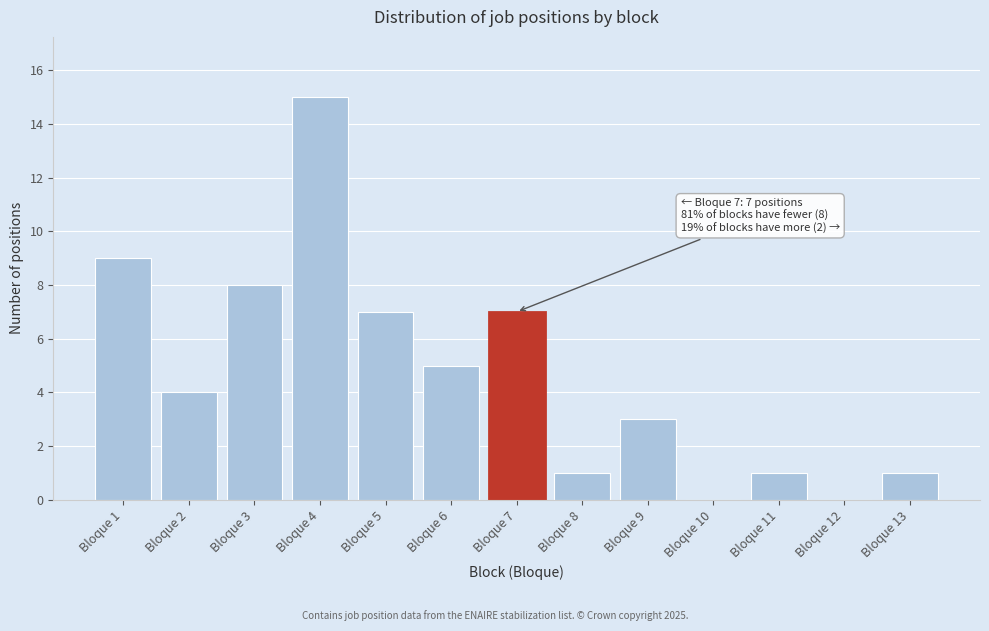

Reading left to right, what are all the values shown in this chart?

Bloque 1=9	Bloque 2=4	Bloque 3=8	Bloque 4=15	Bloque 5=7	Bloque 6=5	Bloque 7=7	Bloque 8=1	Bloque 9=3	Bloque 10=0	Bloque 11=1	Bloque 12=0	Bloque 13=1